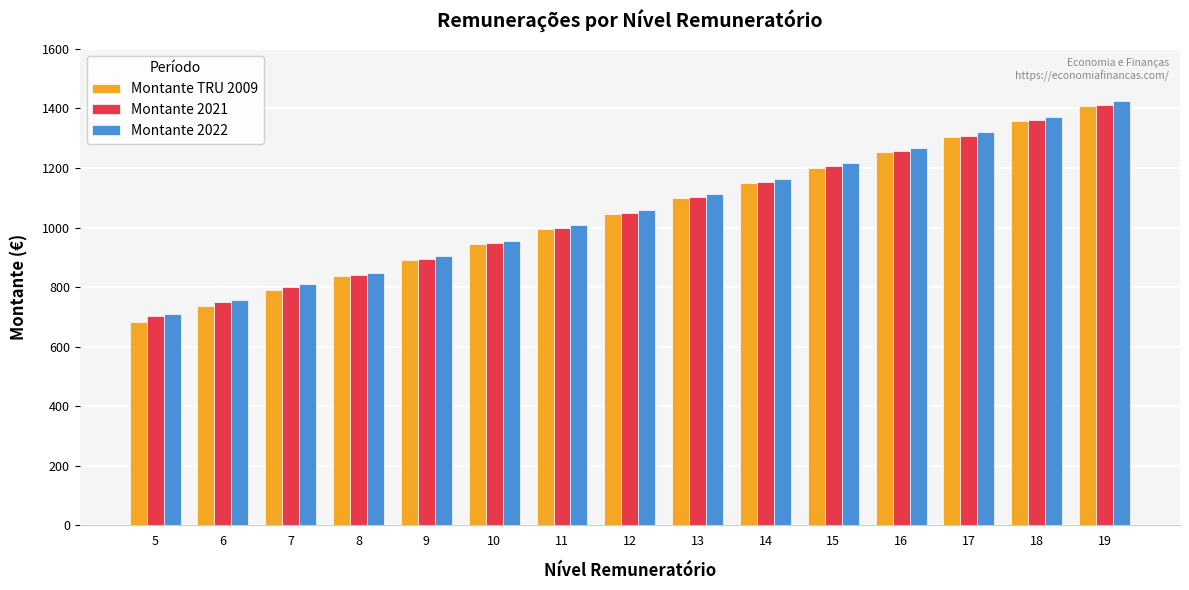

What is the minimum value for Montante TRU 2009?

683.1